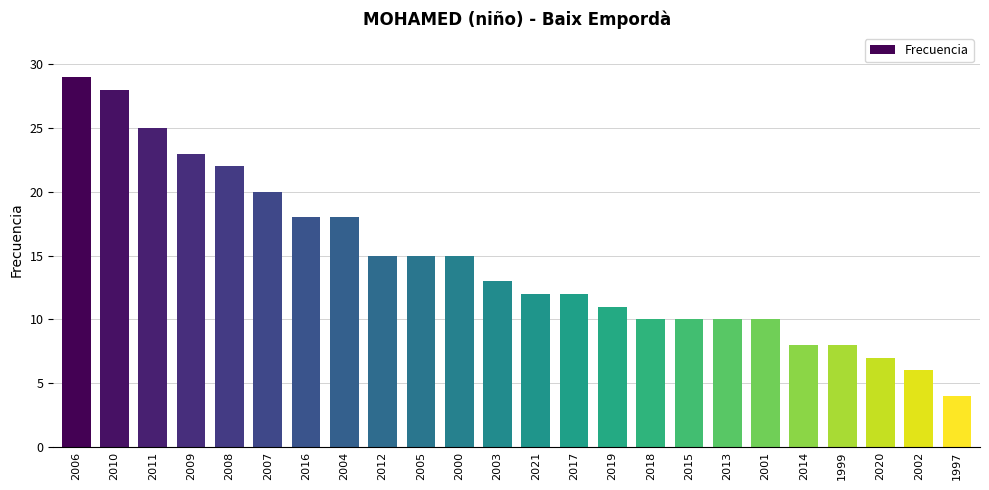

What is the value of the 19th bar from the left?

10